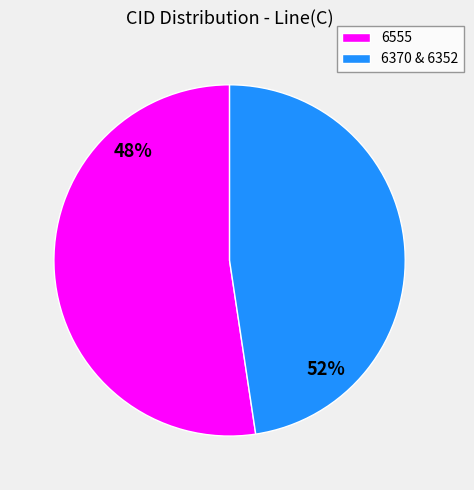

Which slice is the largest?

6555